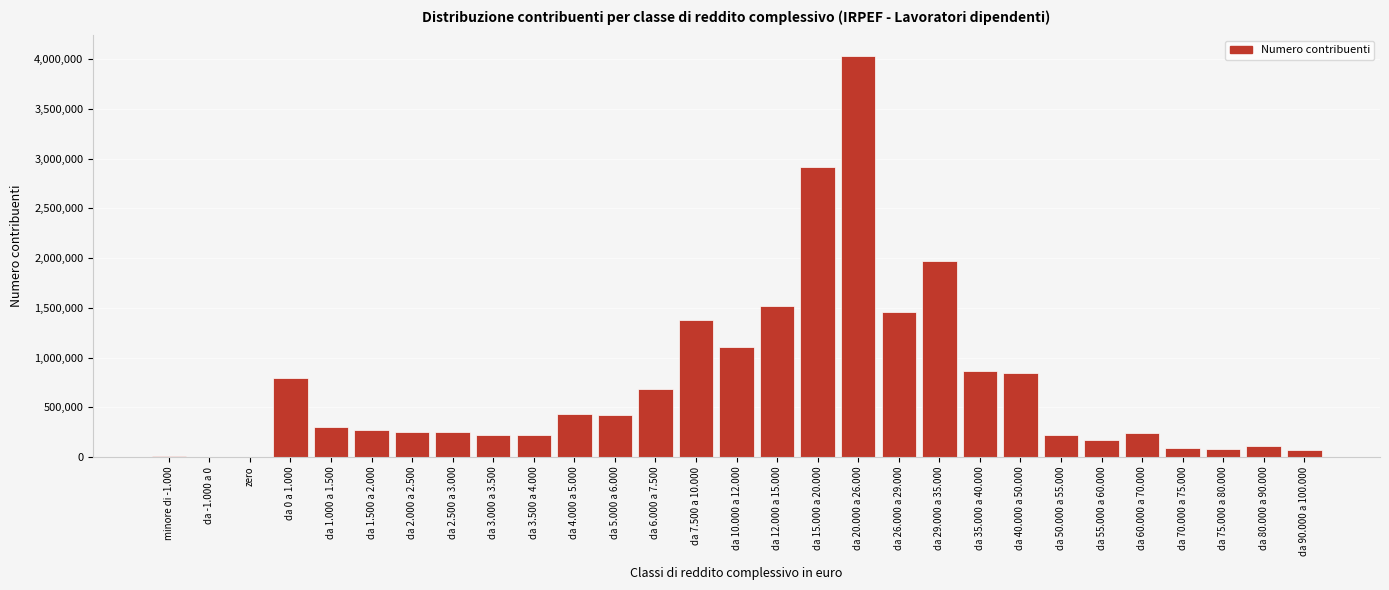

The value at da 20.000 a 26.000 is 4037703. True or false?

True